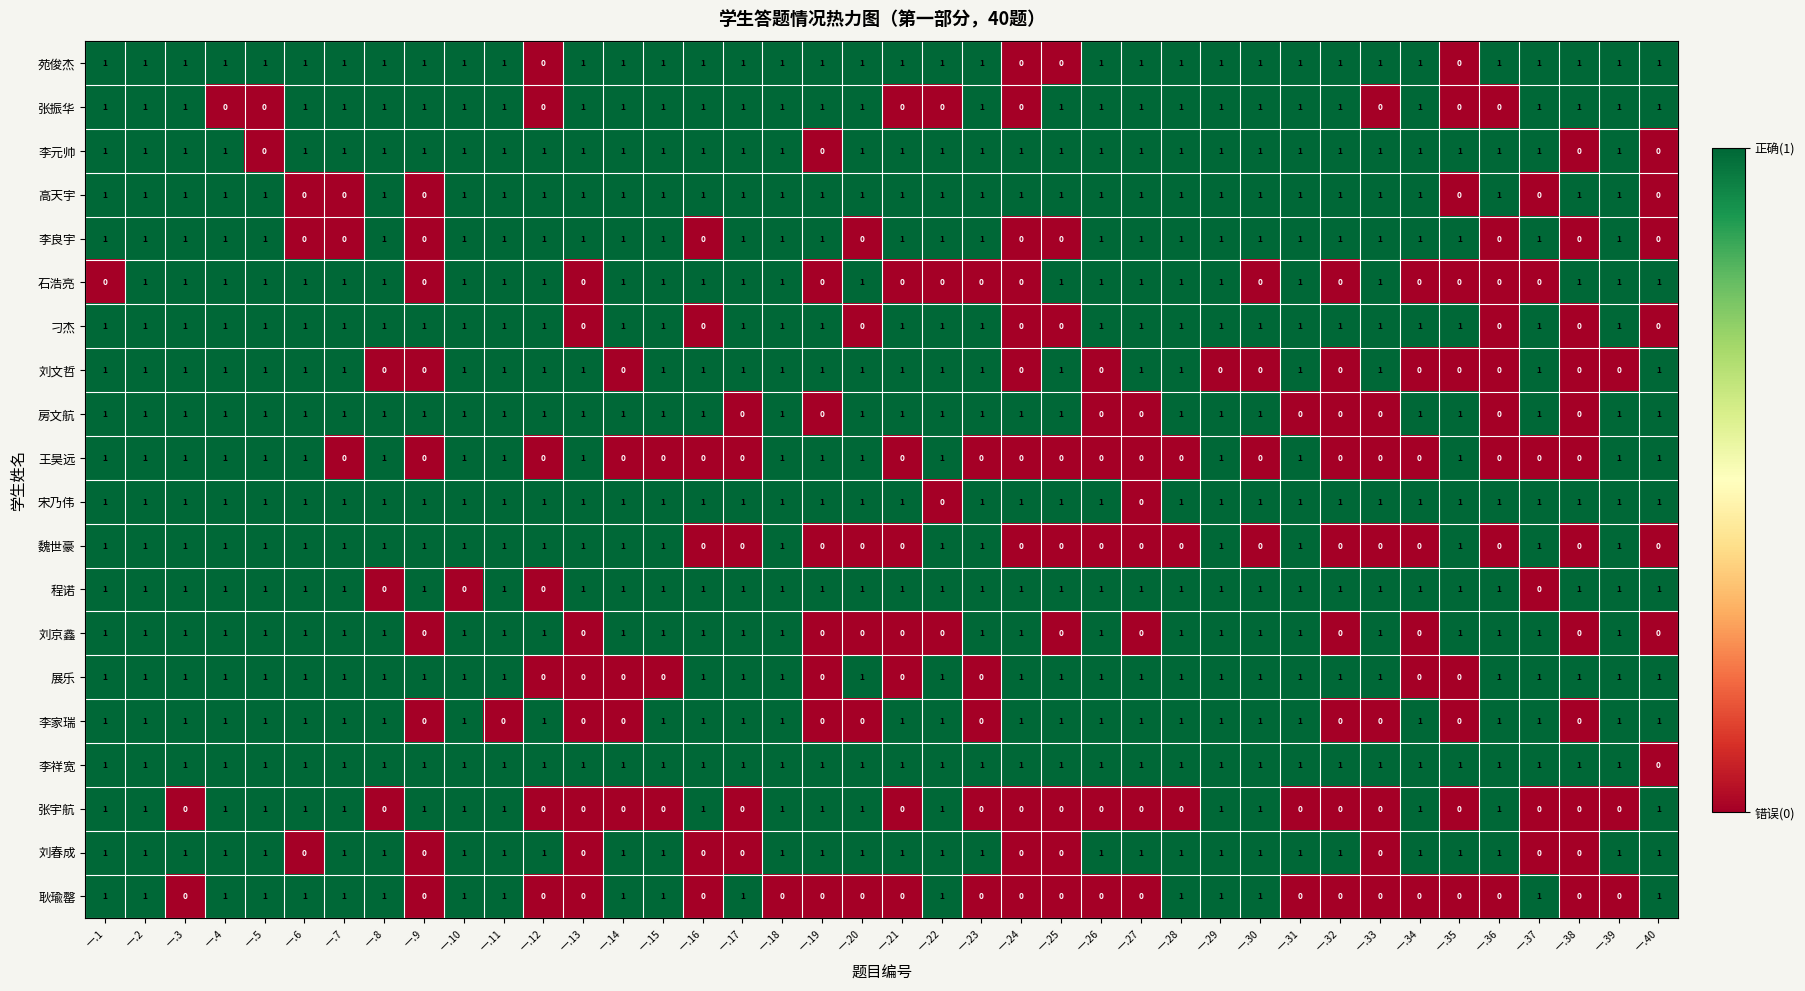

What is the total value across all series at 一.35?

11